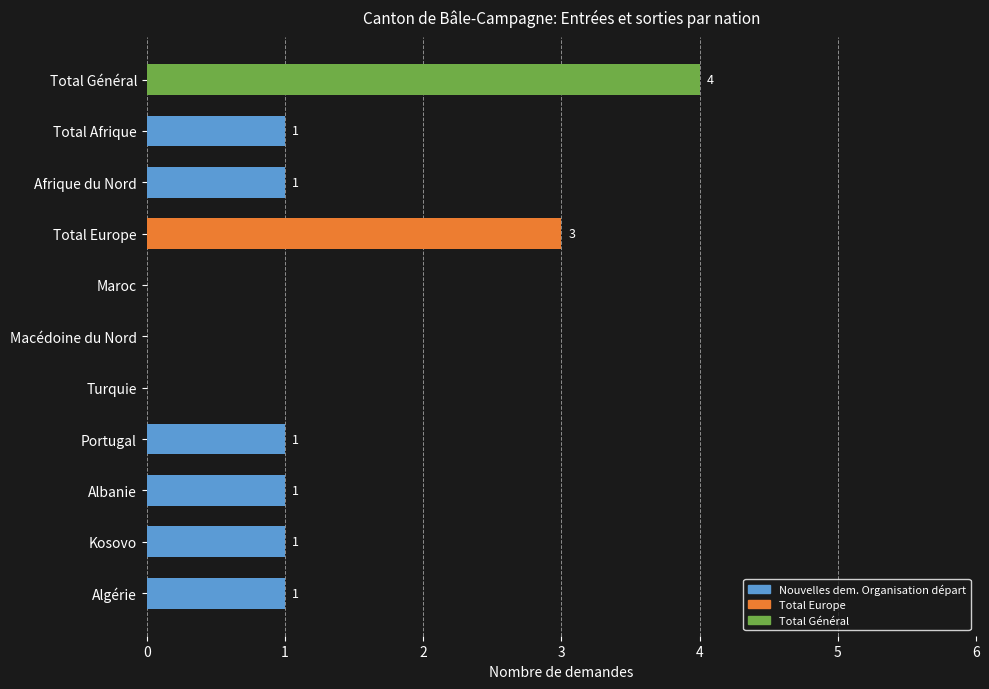

Reading bottom to top, what are all the values shown in this chart?

Algérie=1	Kosovo=1	Albanie=1	Portugal=1	Turquie=0	Macédoine du Nord=0	Maroc=0	Total Europe=3	Afrique du Nord=1	Total Afrique=1	Total Général=4